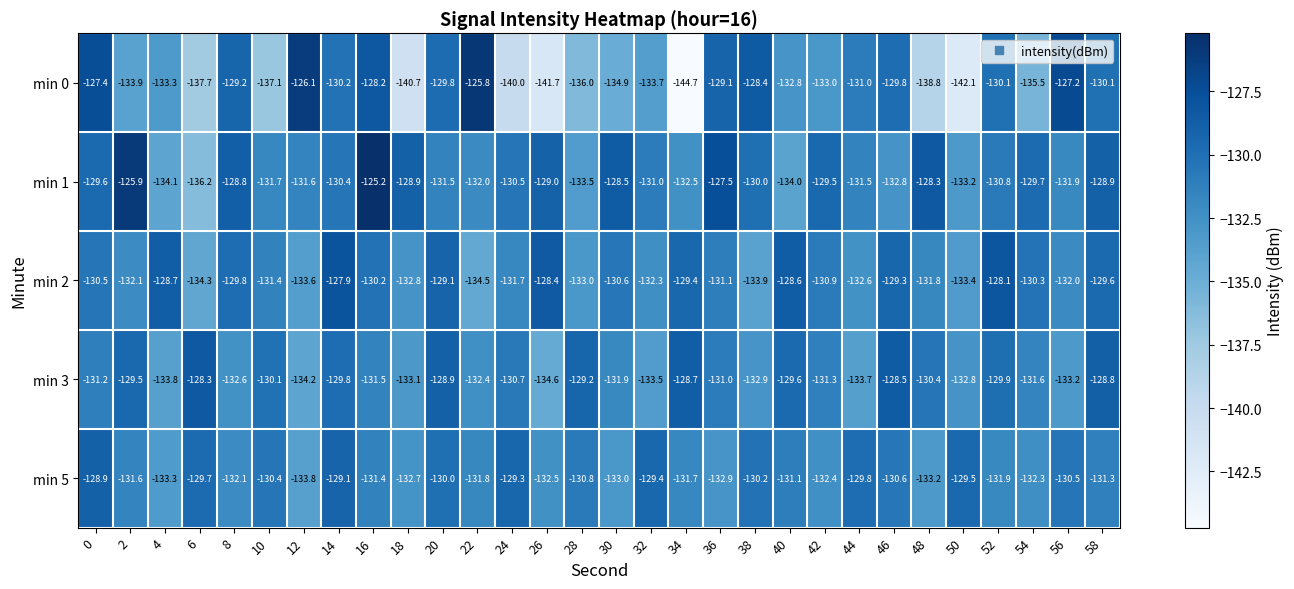

At which category does the chart reach its minimum across all series?

34